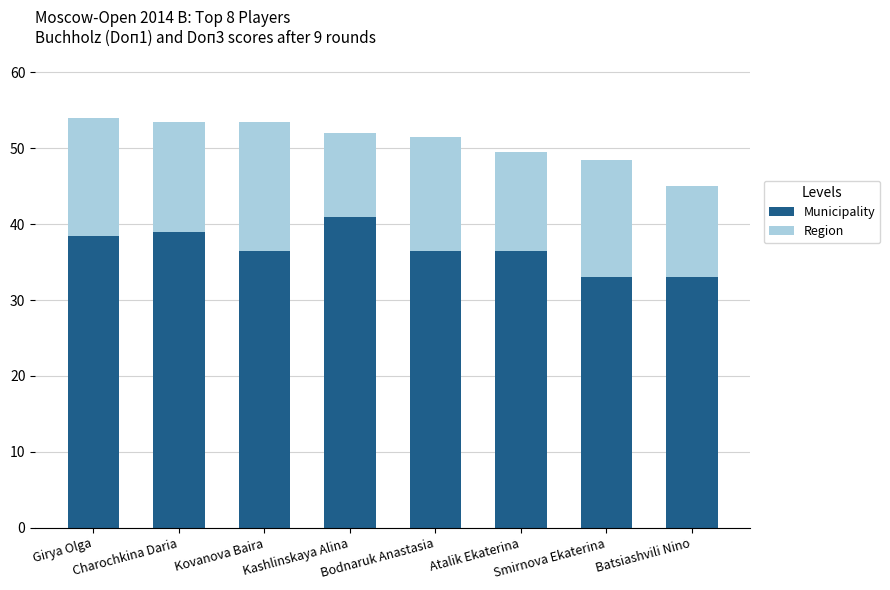

What is the maximum value for Municipality?

41.0